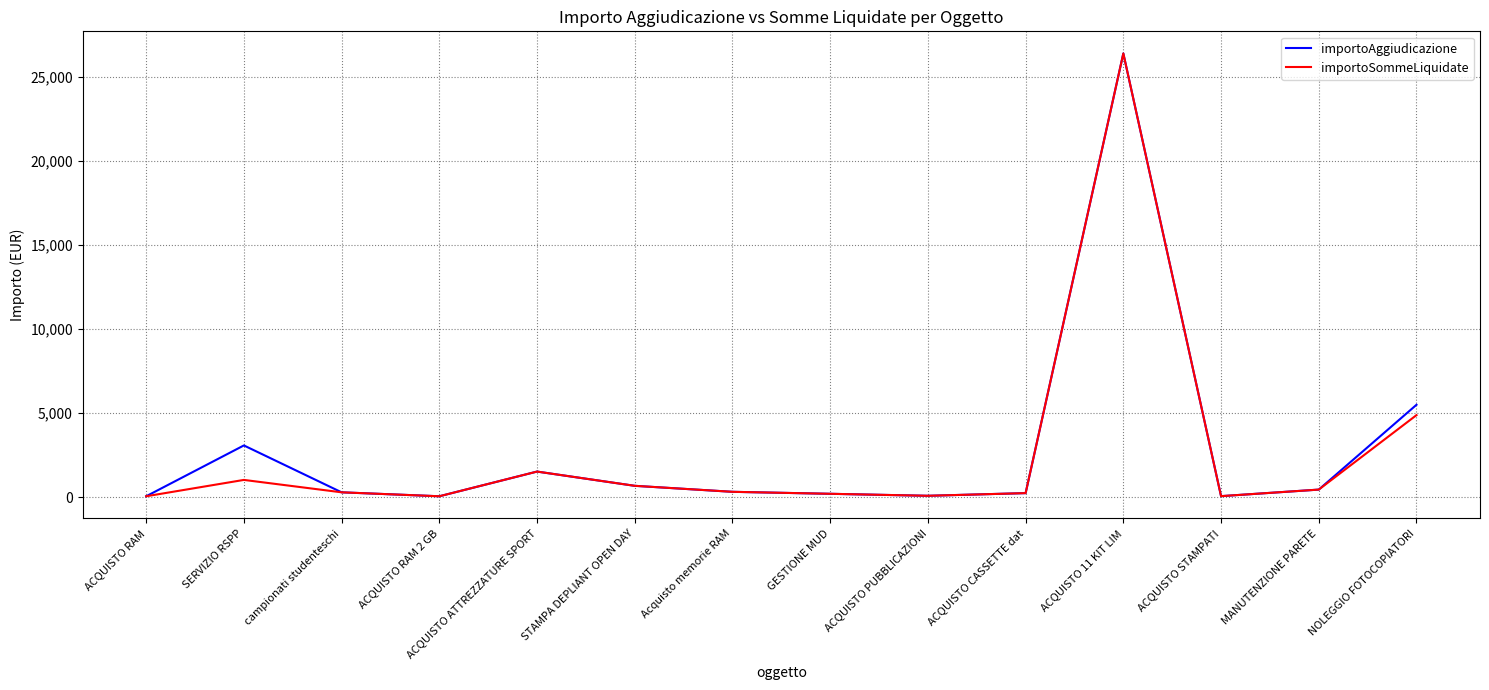

Which series changed the most between SERVIZIO RSPP and ACQUISTO 11 KIT LIM?

importoSommeLiquidate